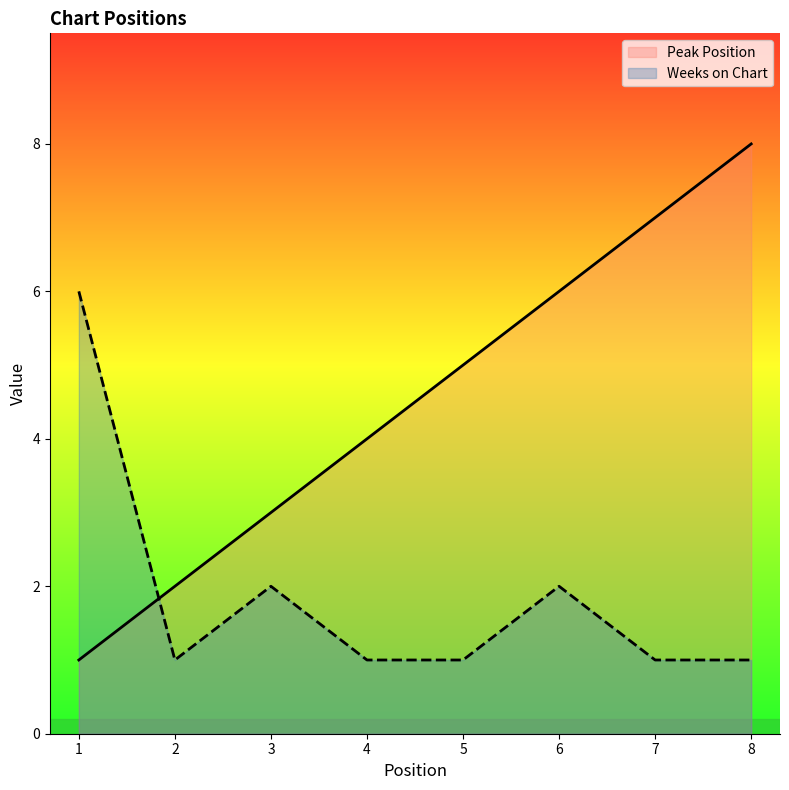

True or false: Peak Position has more than 1 points higher than both neighbors.

False